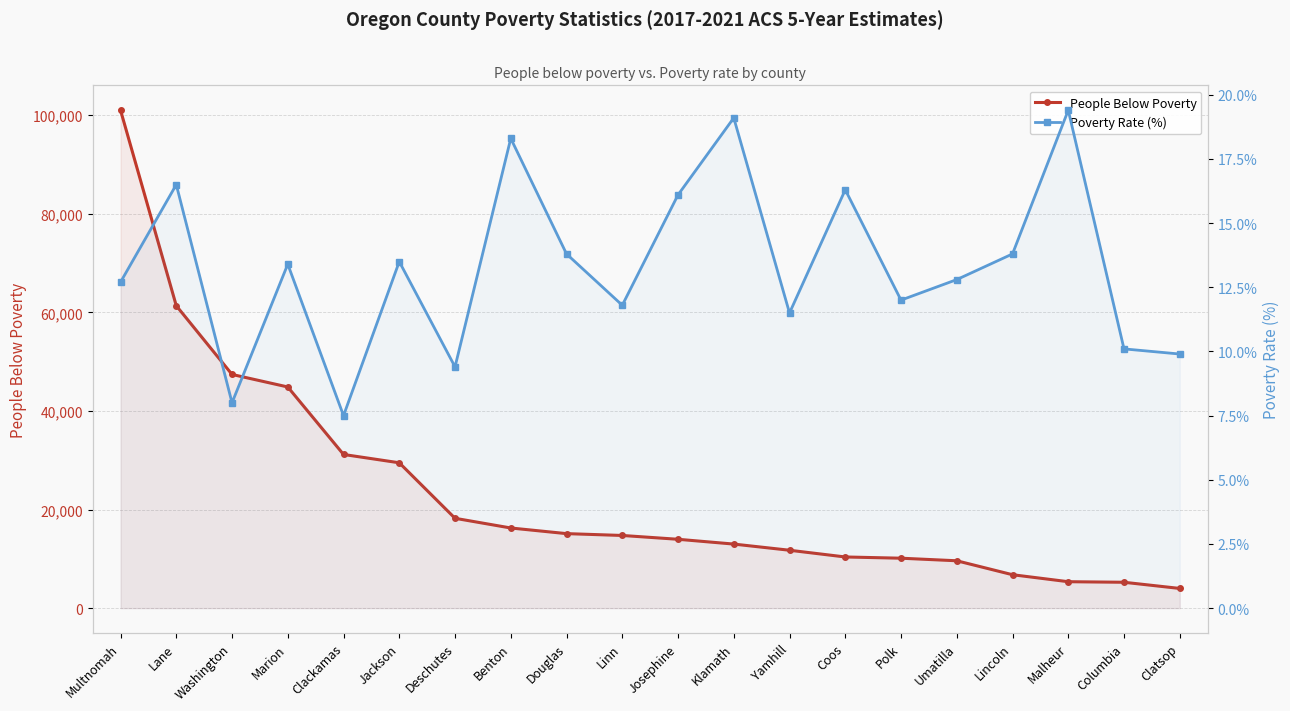

Is it true that People Below Poverty equals 6209.4 at Jackson?

False